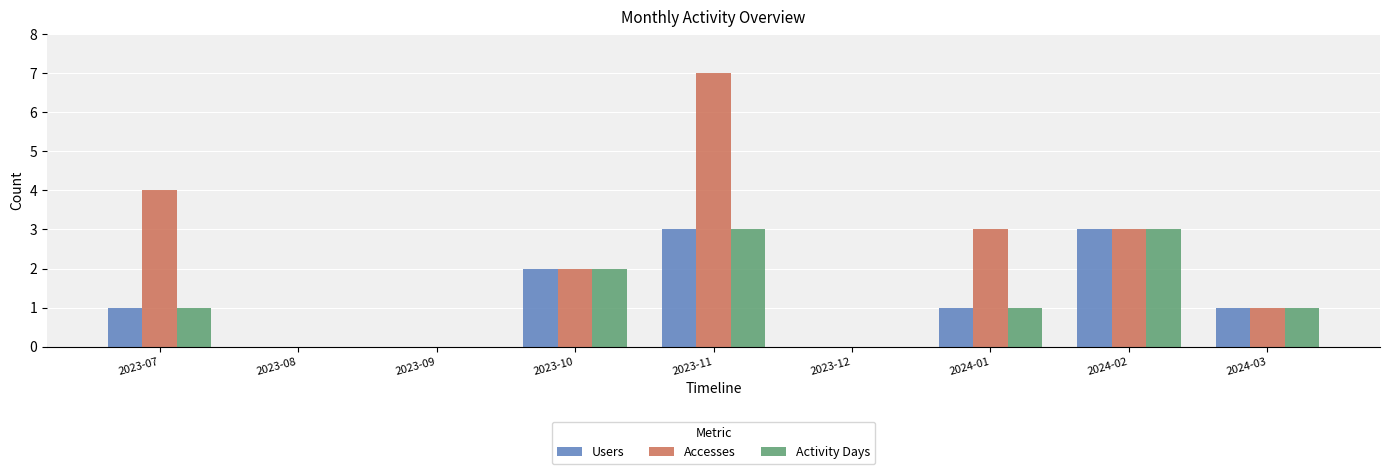

What is the sum of all Activity Days values?

11